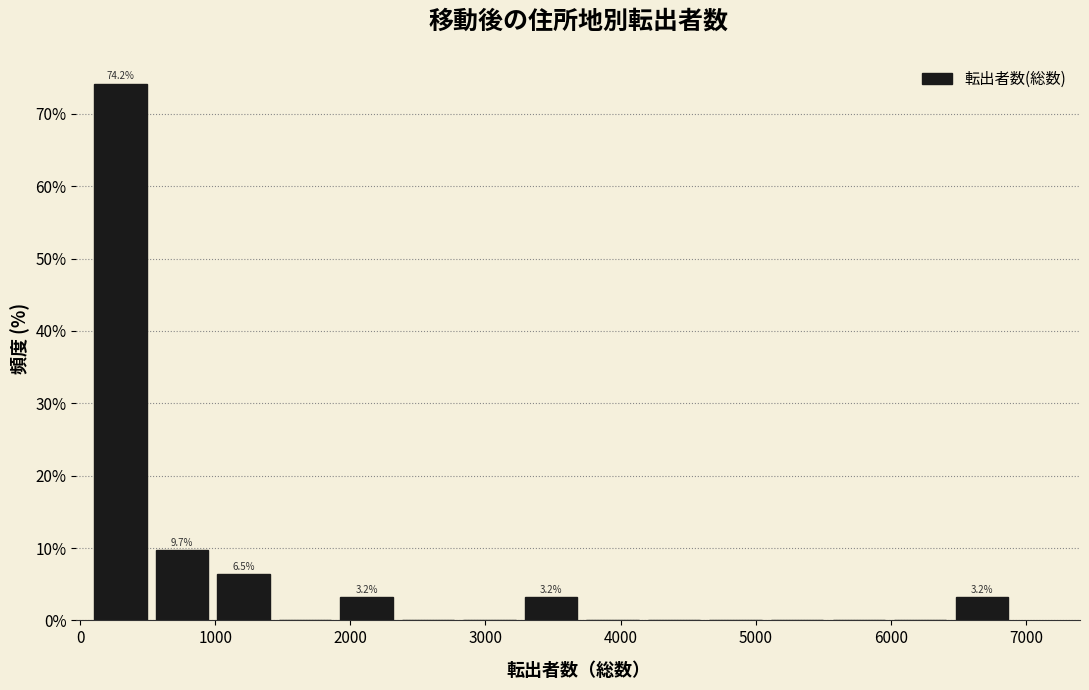

Over which range of the x-axis is the bar tallest?

100 to 500